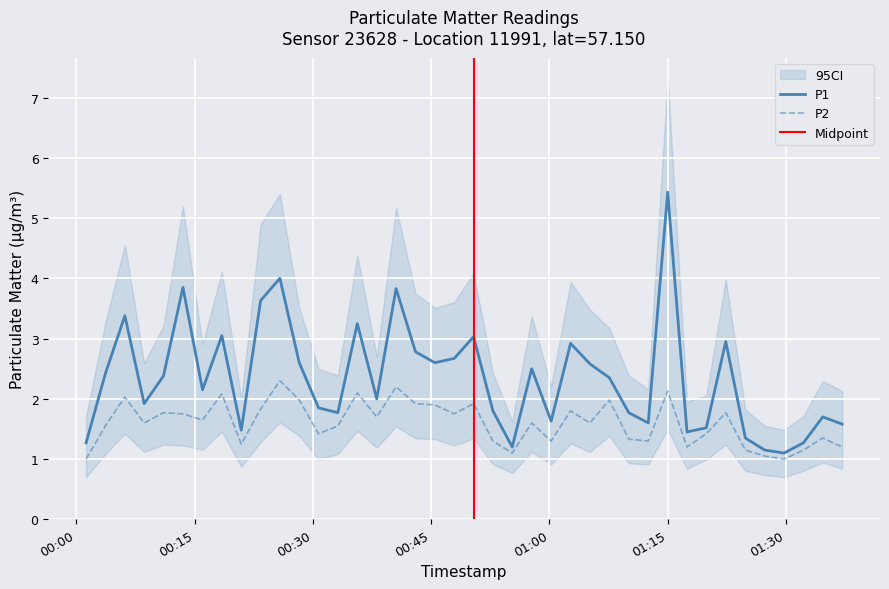

What is the label of the 9th point from the right?

2024-02-15T01:17:27